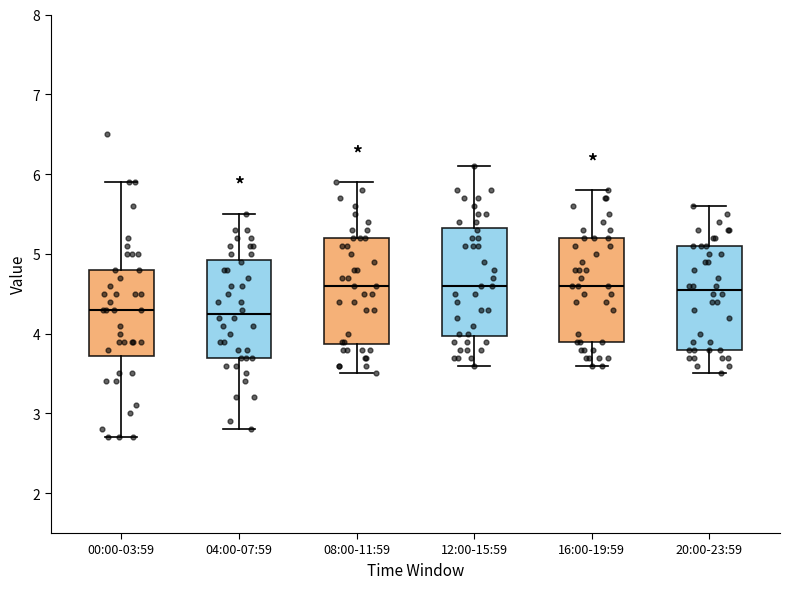

Reading left to right, read every box against the y-axis: the position of its median line, the range the box covers, and the ends of its whiskers. The values are not printed on the chart, so give them approximately, as read against the axis.

00:00-03:59: median 4.3, box 3.7 to 4.8, whiskers 2.7 to 5.9
04:00-07:59: median 4.3, box 3.7 to 4.9, whiskers 2.8 to 5.5
08:00-11:59: median 4.6, box 3.9 to 5.2, whiskers 3.5 to 5.9
12:00-15:59: median 4.6, box 4.0 to 5.3, whiskers 3.6 to 6.1
16:00-19:59: median 4.6, box 3.9 to 5.2, whiskers 3.6 to 5.8
20:00-23:59: median 4.6, box 3.8 to 5.1, whiskers 3.5 to 5.6